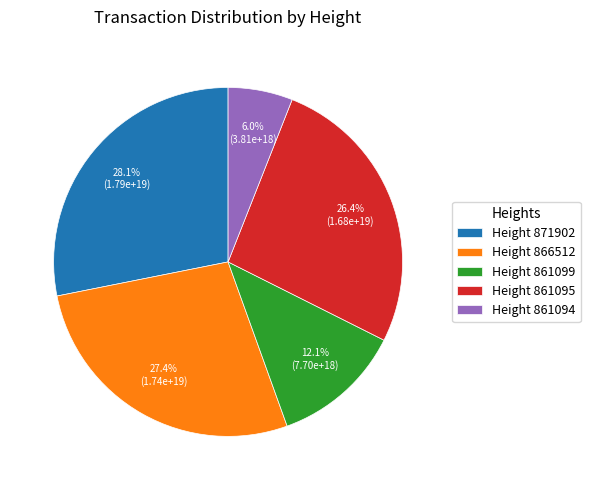

Rank the categories by value from highest to lowest.

Height 871902, Height 866512, Height 861095, Height 861099, Height 861094